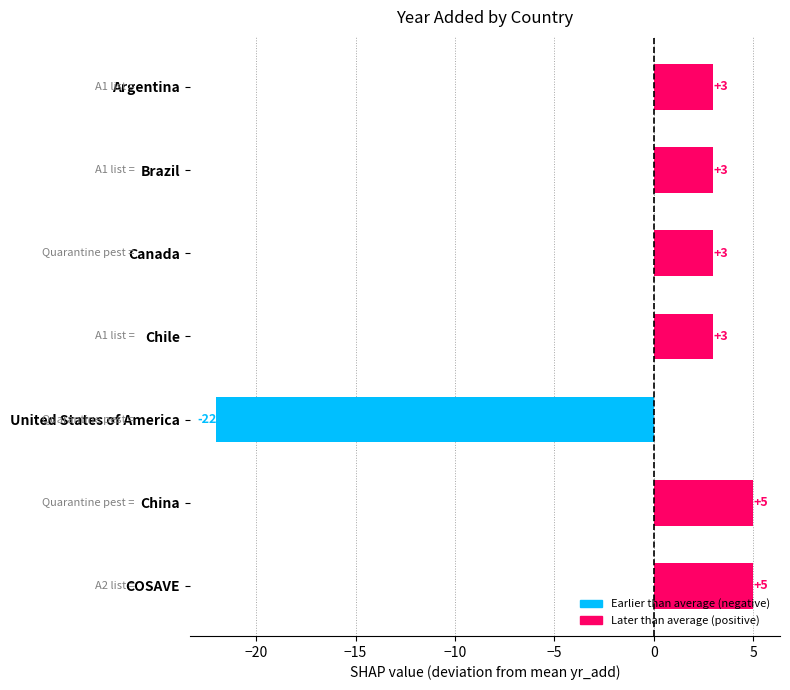

What is the approximate value at United States of America, to the nearest 5?

-20